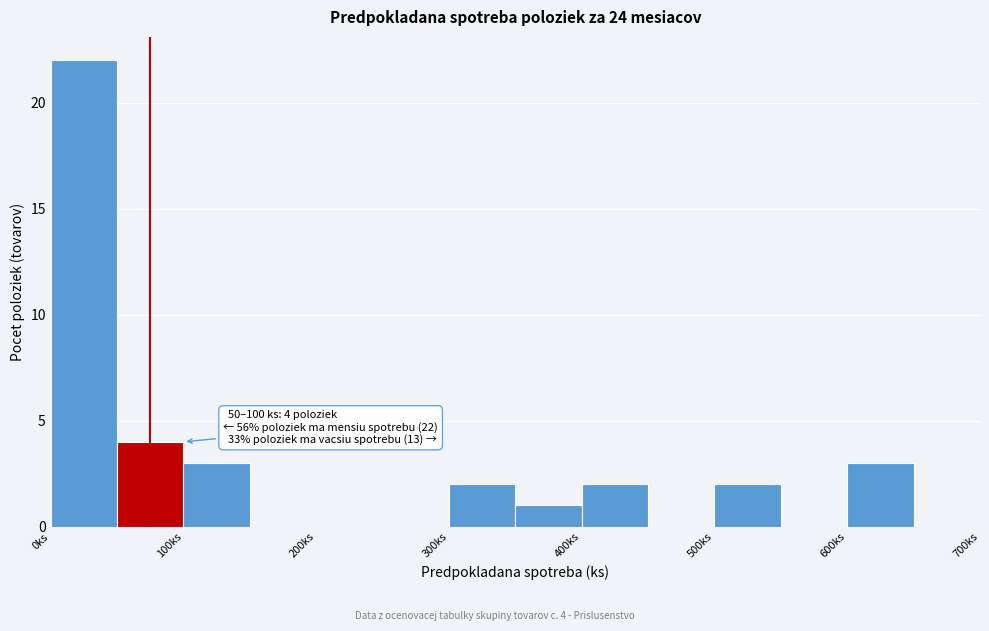

Which range on the x-axis has the tallest bar?

0 to 50